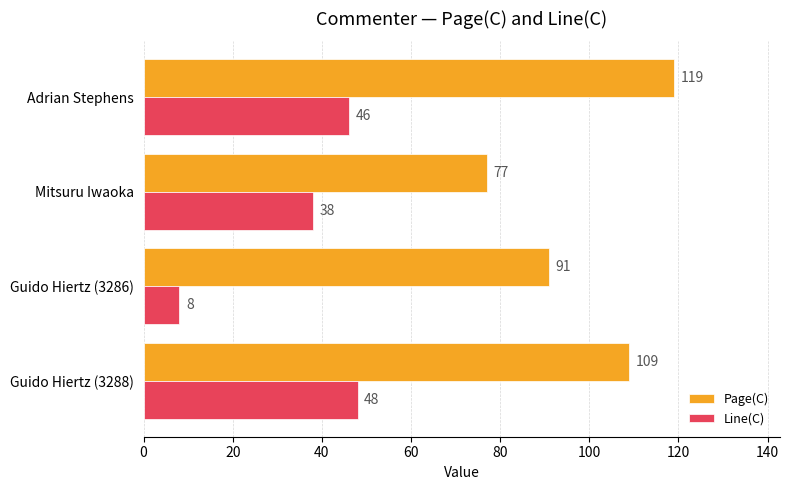

Is it true that Line(C) equals 38 at Mitsuru Iwaoka?

True